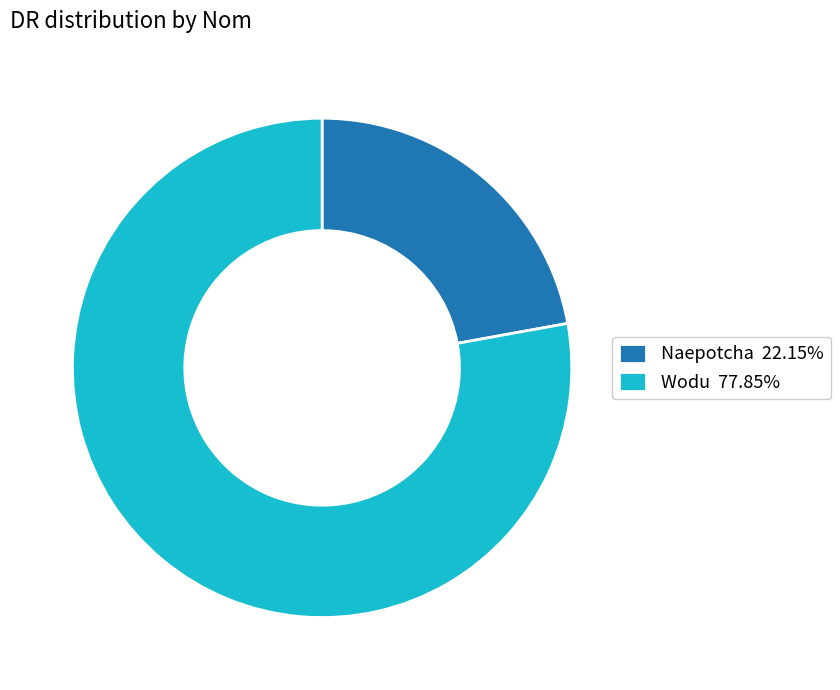

True or false: Naepotcha accounts for 22% of the total.

True